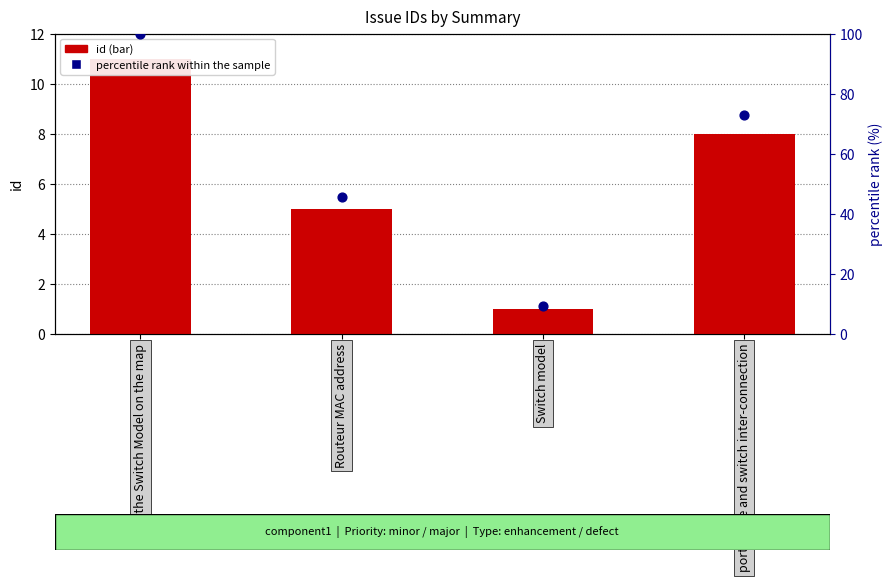

What is the total value across all series at Print the Switch Model on the map?

111.0